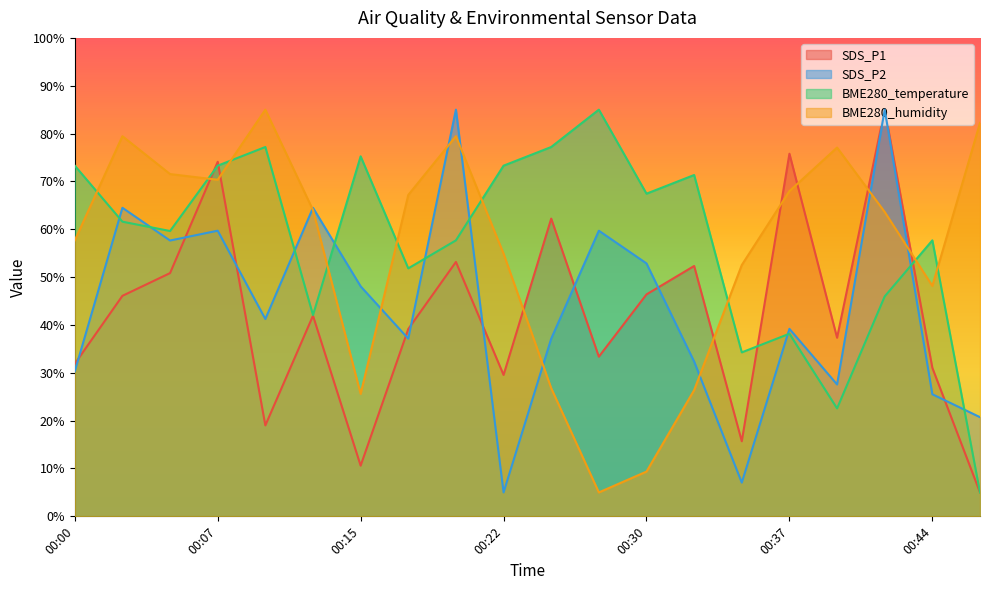

At which label does BME280_humidity first exceed 64?

00:02